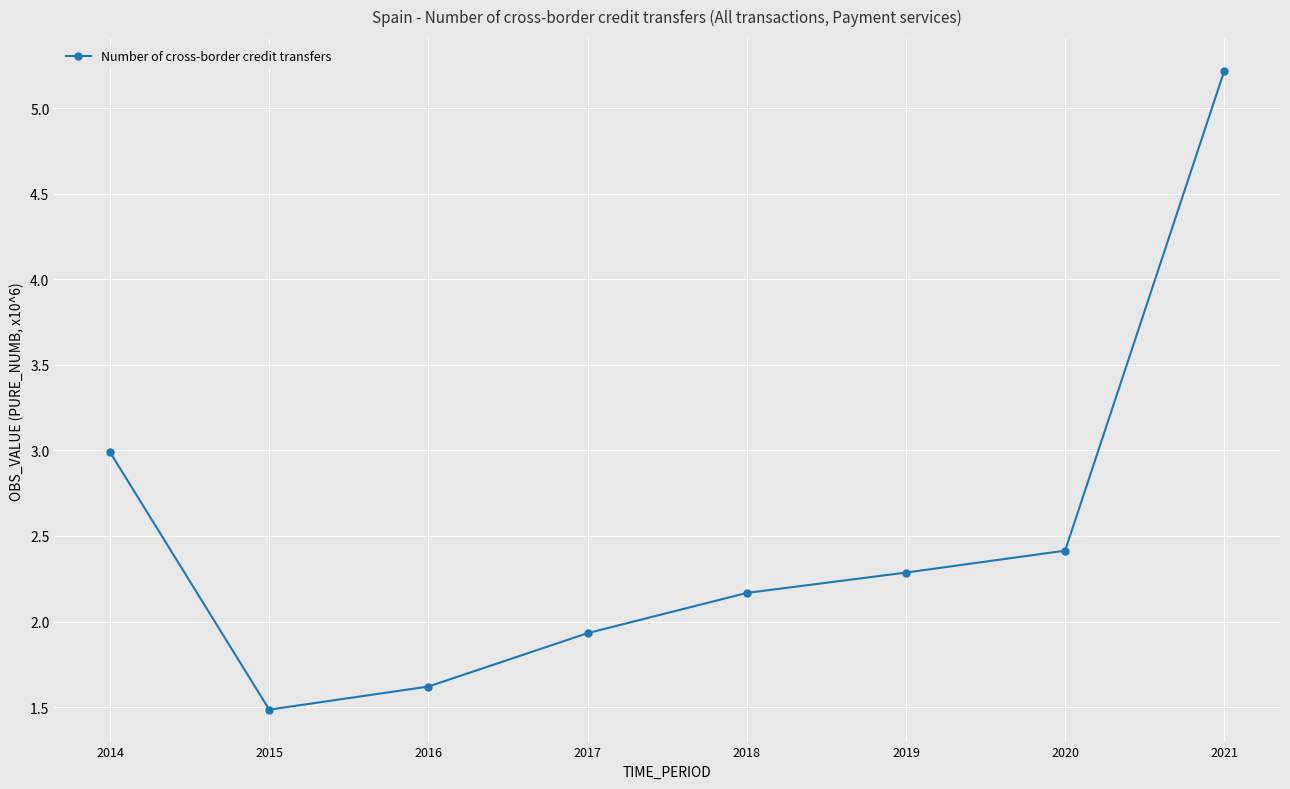

List the labels in order of value, largest first.

2021, 2014, 2020, 2019, 2018, 2017, 2016, 2015